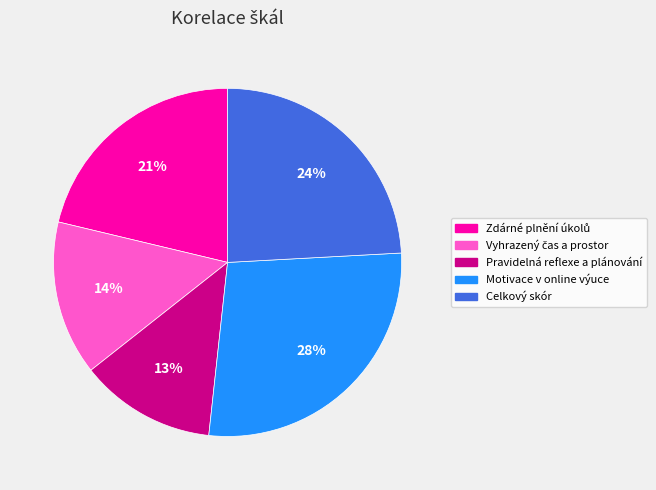

Count the number of slices in the pie.

5